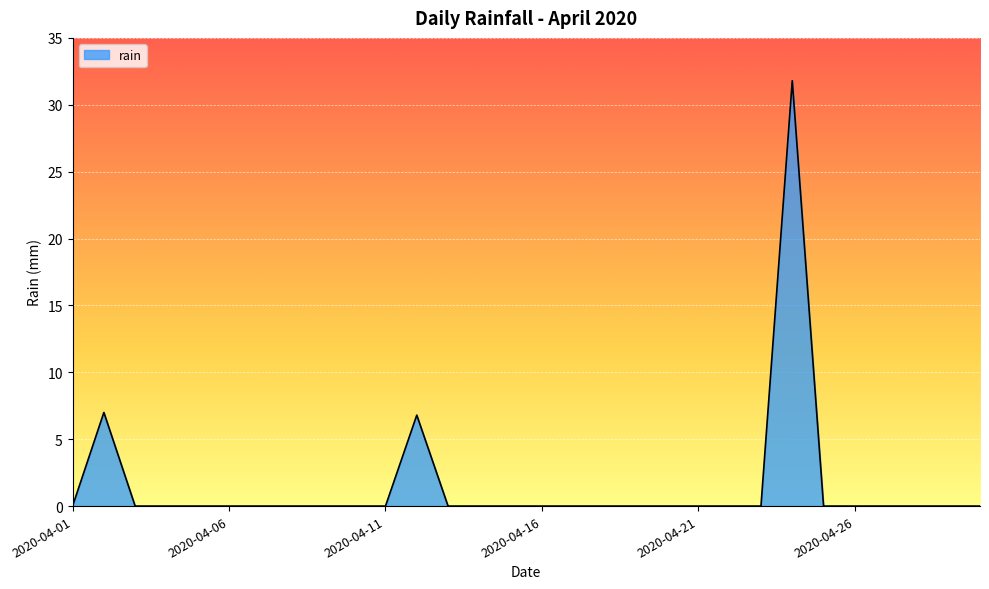

What is the average value?

1.5